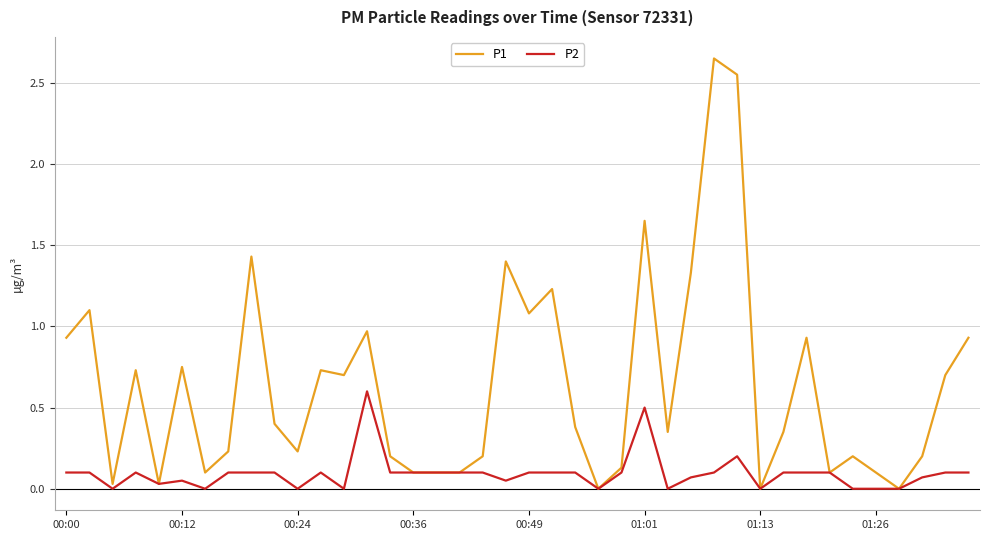

Rank the series by their average value, from lowest to highest.

P2, P1